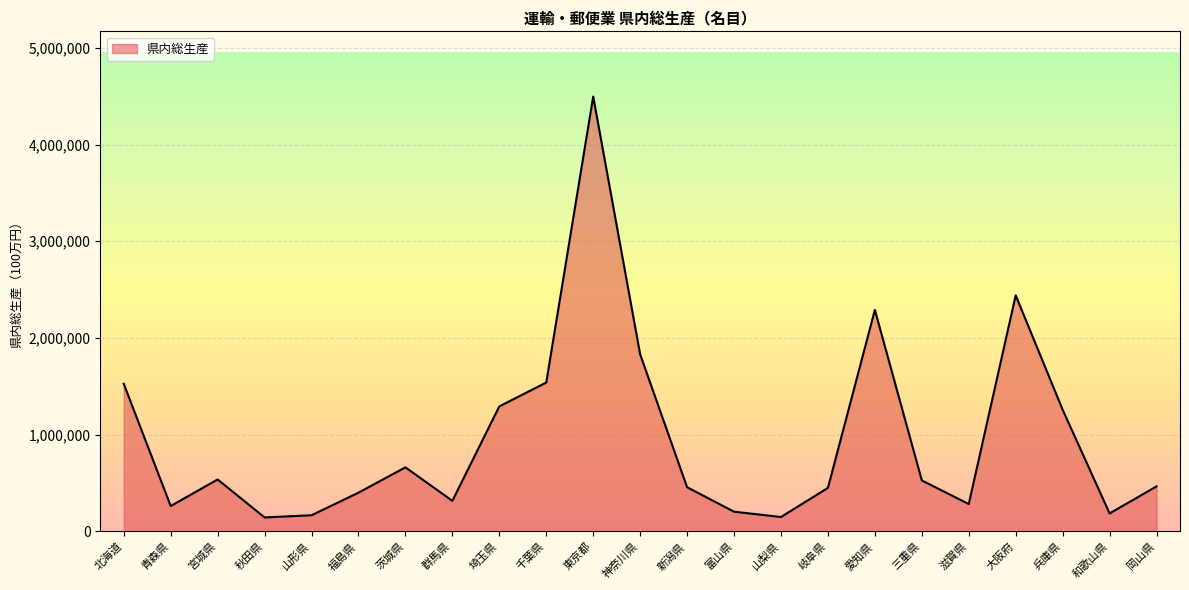

The chart shows a value of 655714 at 岐阜県. True or false?

False